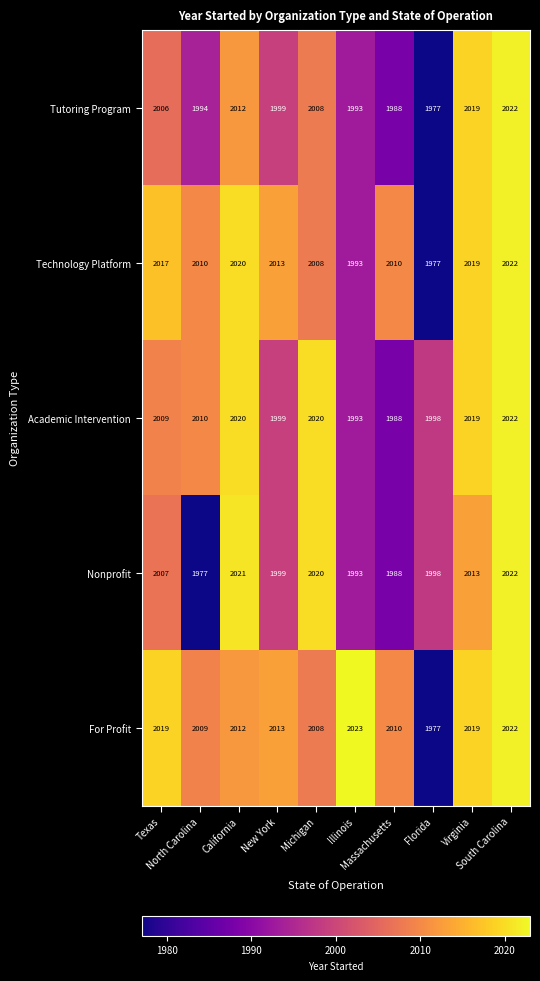

What is the smallest value displayed?

1977